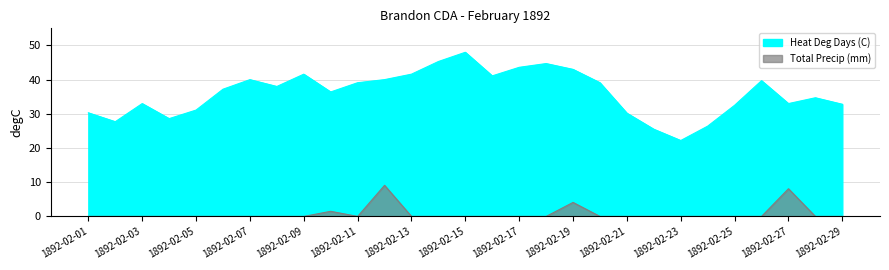

True or false: Total Precip (mm) has more than 0 interior local peaks.

True